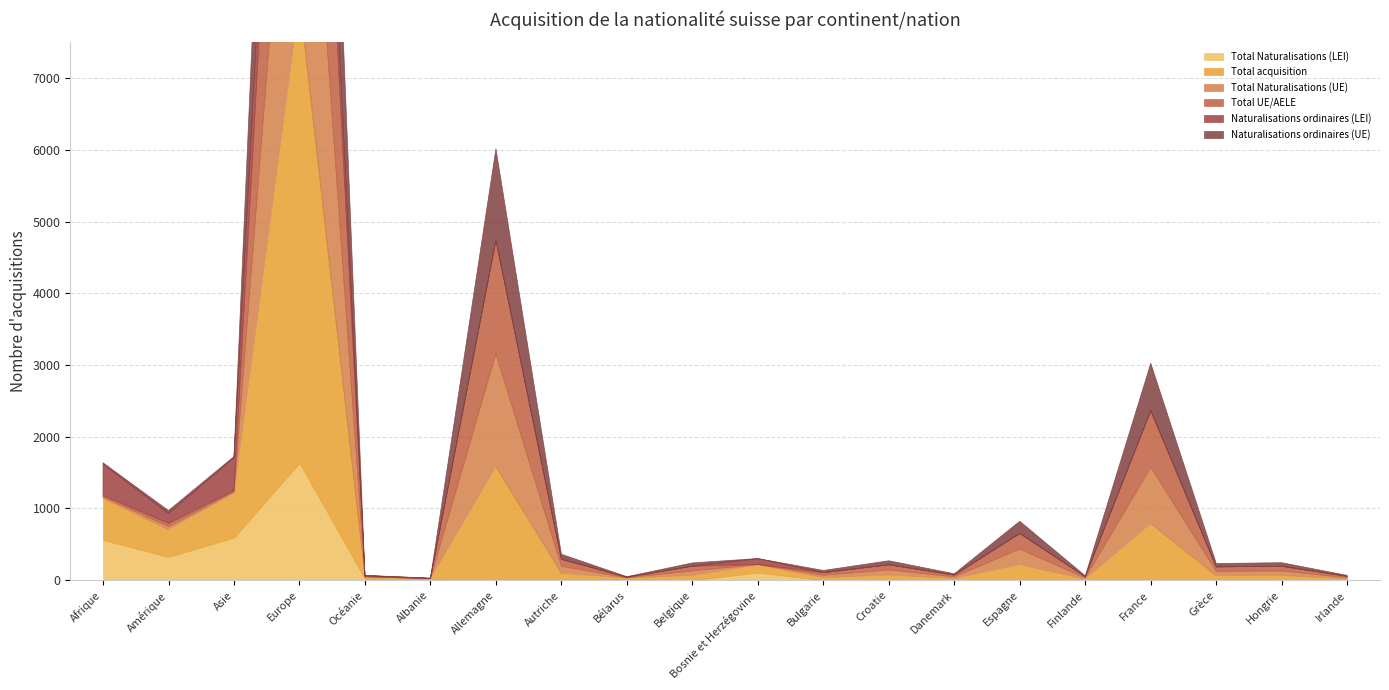

Reading right to left, transcribe all the data shown in this chart.

Total Naturalisations (LEI): 0	0	0	0	0	0	0	0	0	107	0	12	0	0	10	19	1637	595	326	561
Total acquisition: 18	65	62	788	16	218	24	72	35	109	65	17	98	1582	11	24	6448	618	378	583
Total Naturalisations (UE): 18	64	62	788	16	216	24	71	35	2	65	4	96	1577	1	4	4788	18	44	19
Total UE/AELE: 18	65	62	788	16	218	24	72	35	2	65	4	98	1582	1	4	4808	18	45	19
Naturalisations ordinaires (LEI): 0	0	0	0	0	0	0	0	0	80	0	8	0	0	4	13	1208	458	138	439
Naturalisations ordinaires (UE): 13	50	47	661	13	170	18	56	31	2	46	4	70	1275	1	4	3795	17	40	17